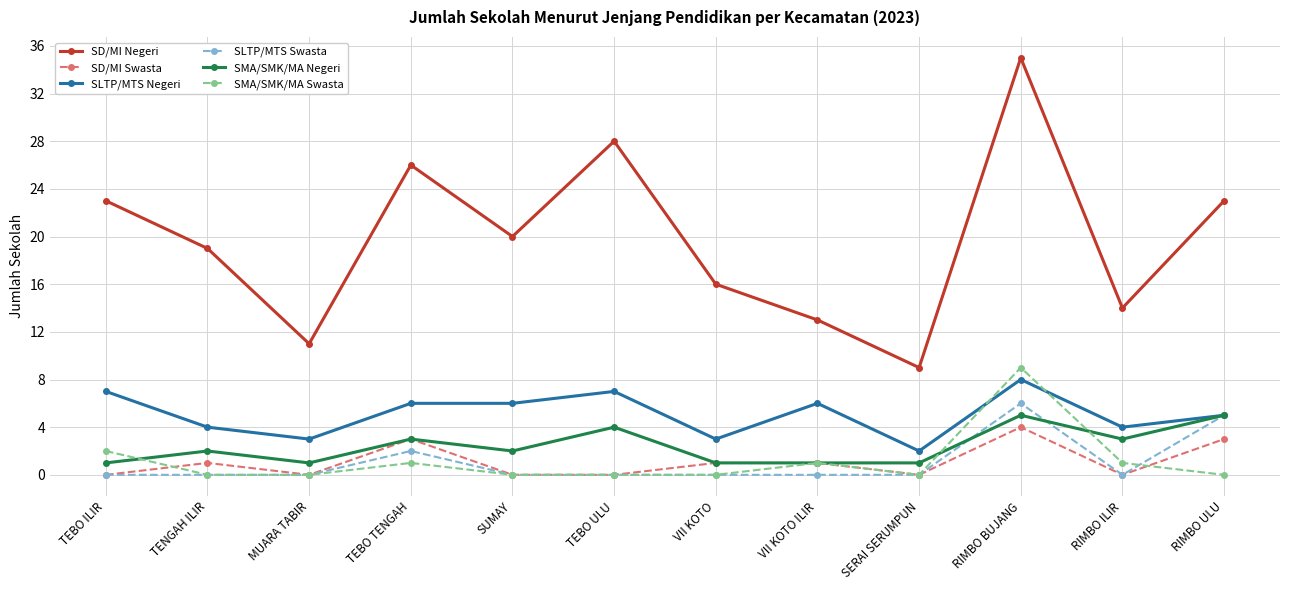

How many categories are shown in the chart?

12